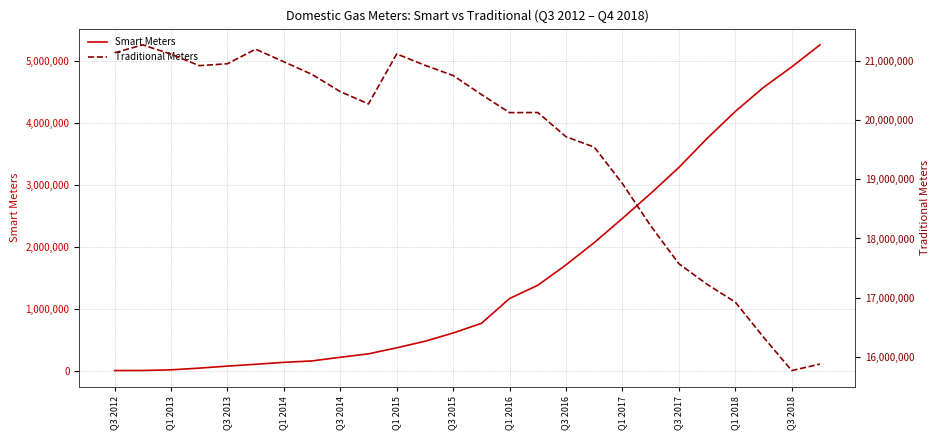

What is the highest value of the Smart Meters series?

5266181